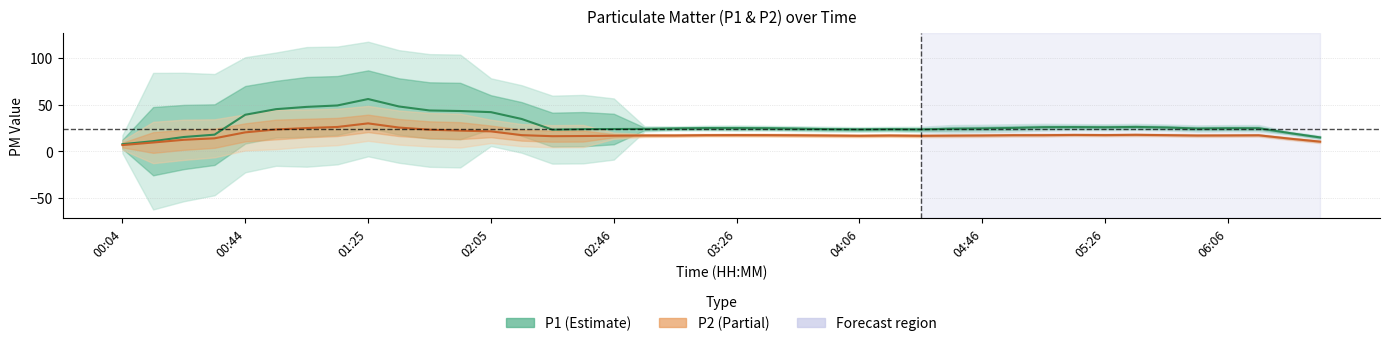

True or false: P1 has more than 2 points higher than both neighbors.

True